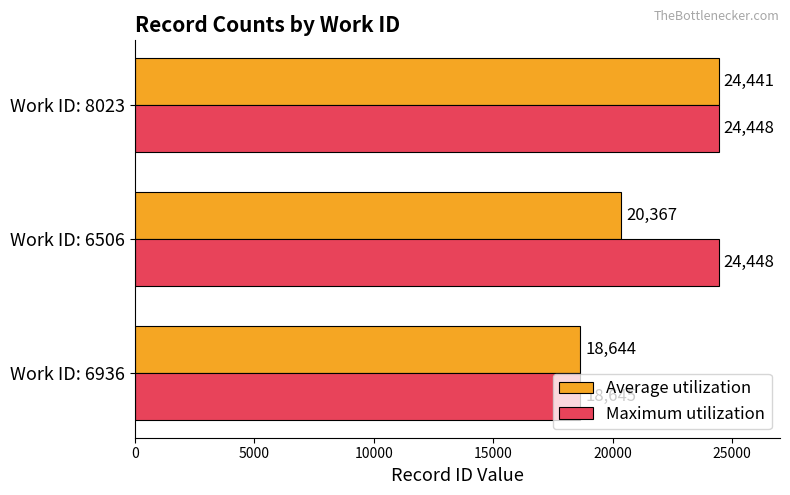

What is the total value across all series at Work ID: 8023?

48889